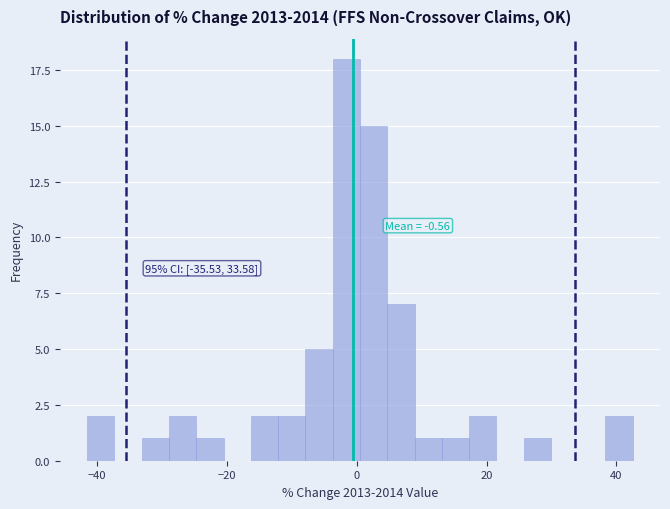

Around what value on the x-axis is the tallest bar? Give the approximate position of its centre, as read against the axis.

-2